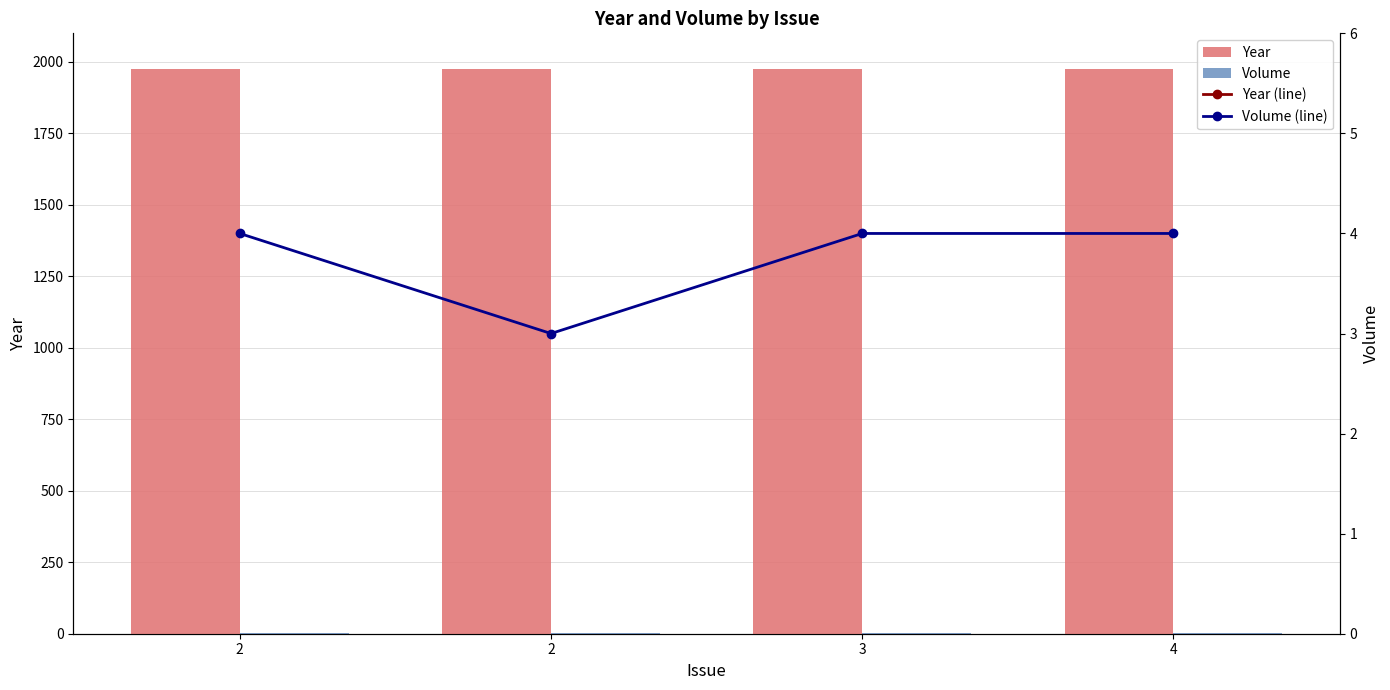

Which series changed the most between 2 and 3?

Year